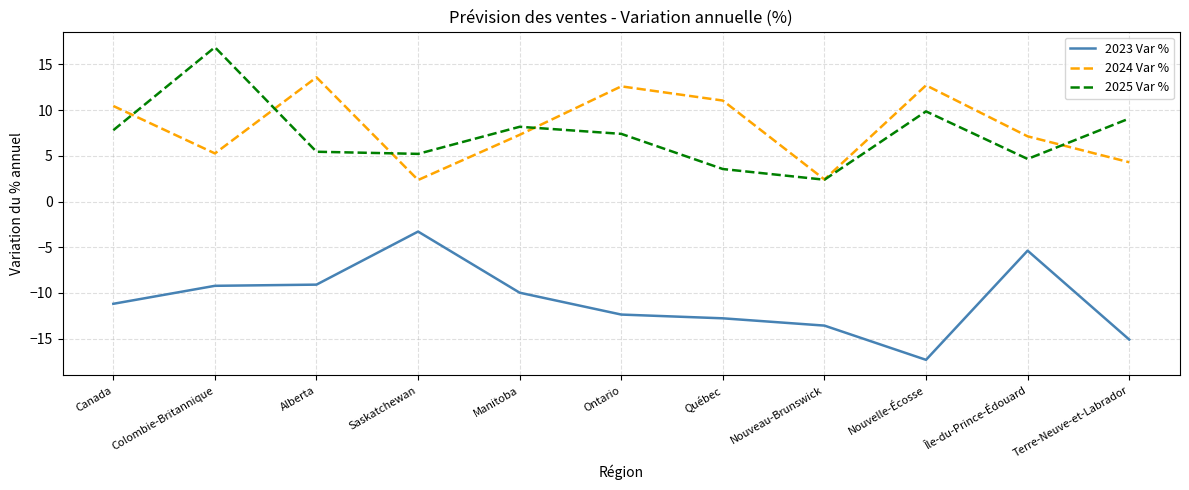

What is the spread (max minus min) of values at Nouveau-Brunswick?

16.0